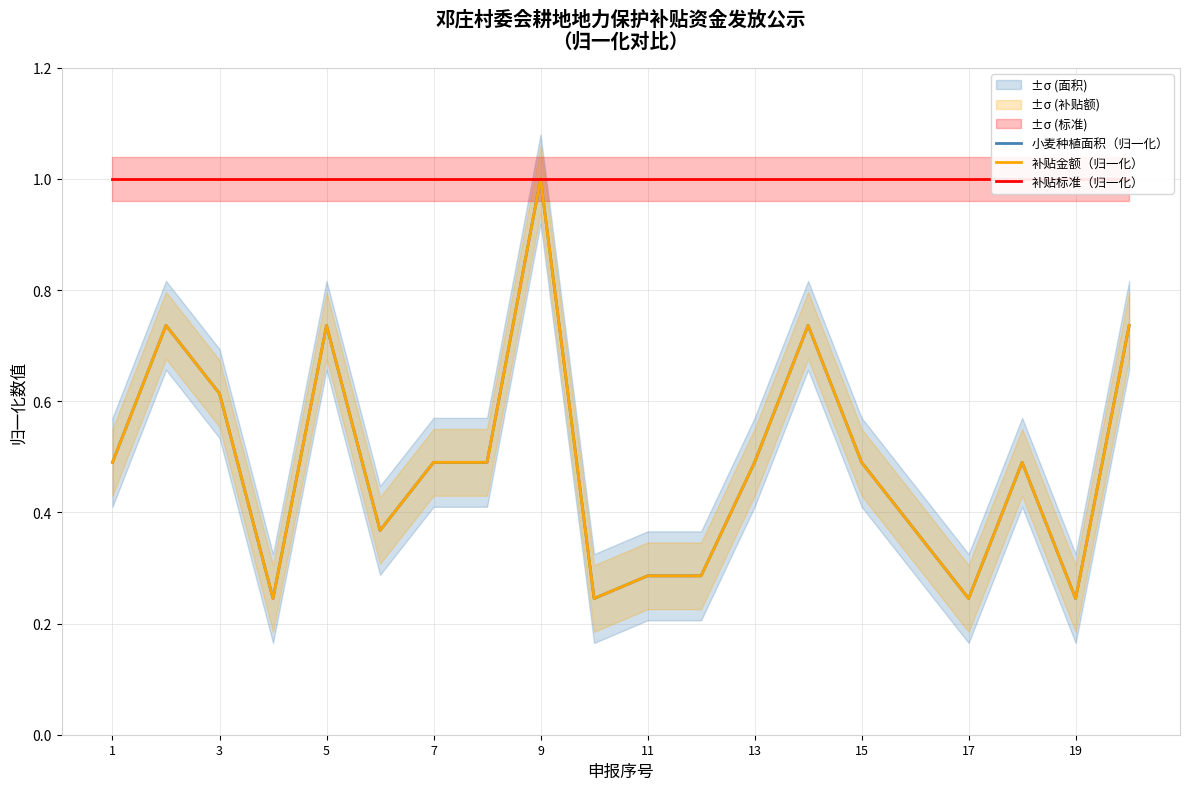

True or false: 补贴标准（归一化） and 小麦种植面积（归一化） cross at least once.

False